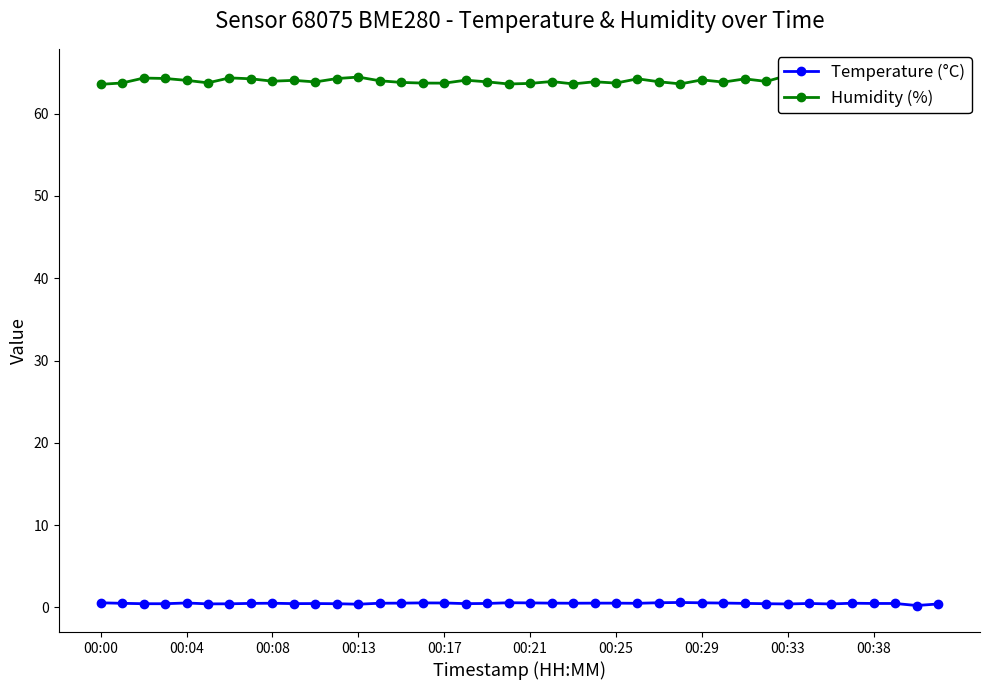

Which series has the largest total across all categories?

Humidity (%)